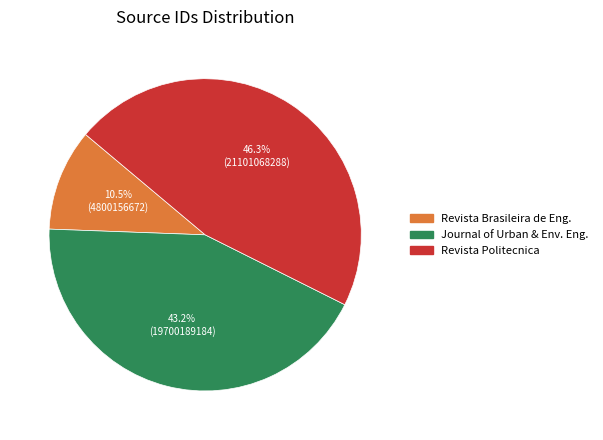

Which category has the biggest portion of the pie?

Revista Politecnica